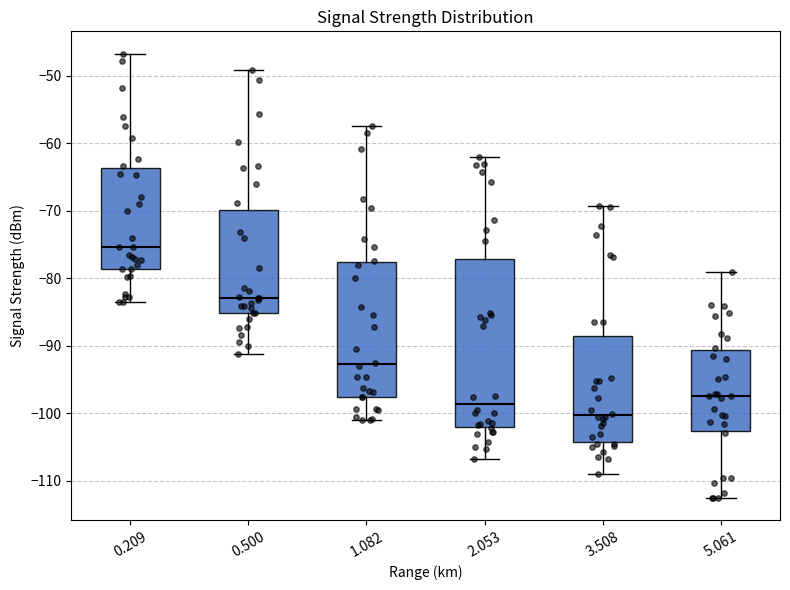

Which box has the highest median line?

0.209